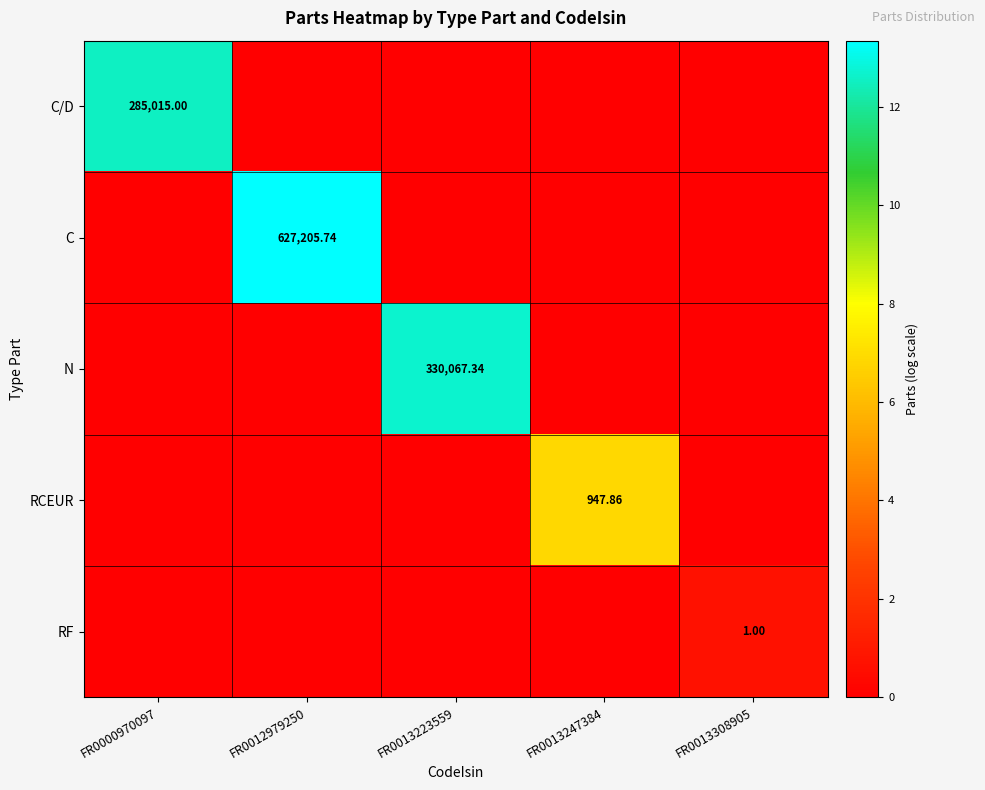

List the series in order of their peak value, highest first.

C, N, C/D, RCEUR, RF